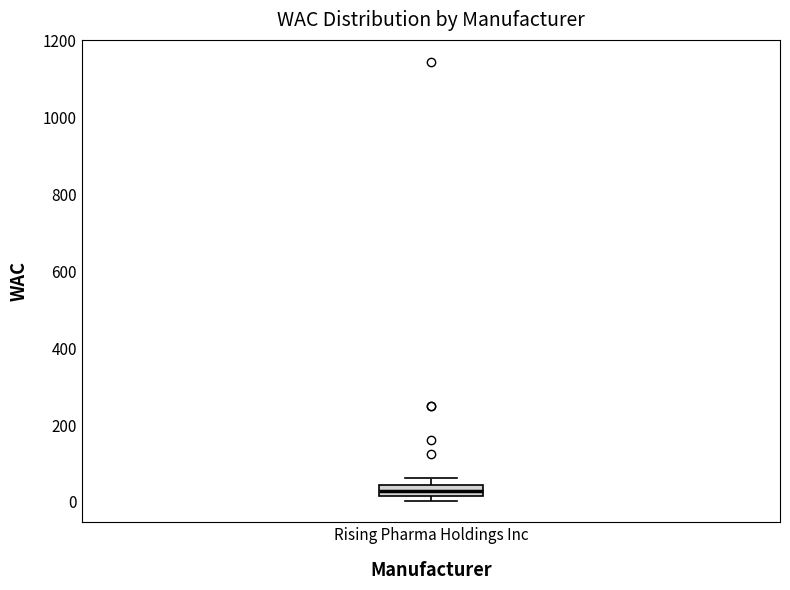

Where is the upper edge of the box for Rising Pharma Holdings Inc on the y-axis? The values are not printed on the chart, so give them approximately, as read against the axis.

40